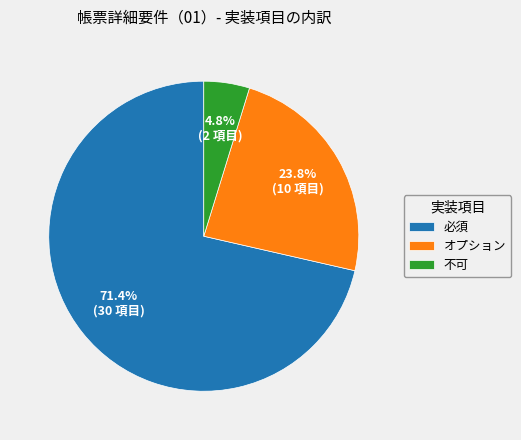

Count the number of slices in the pie.

3